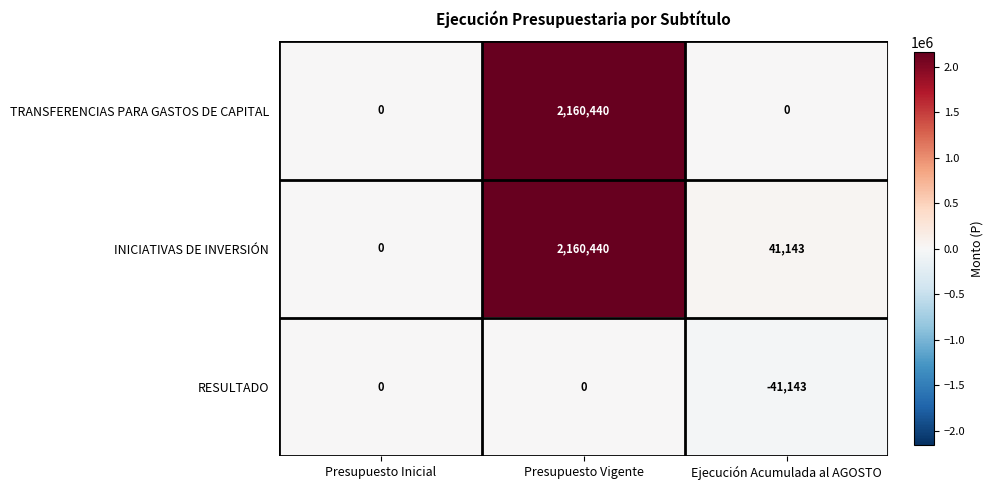

True or false: TRANSFERENCIAS PARA GASTOS DE CAPITAL has a value of 0 at Ejecución Acumulada al AGOSTO.

True